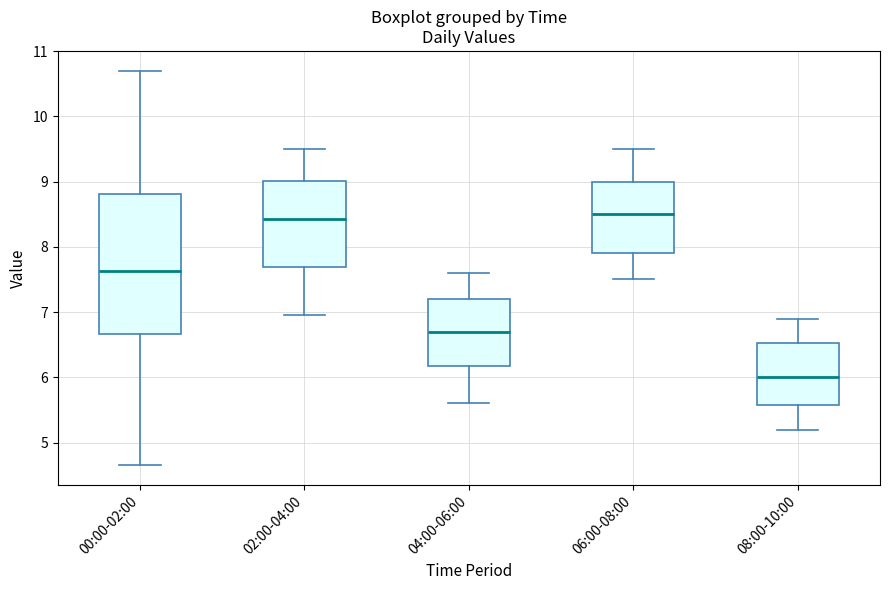

Reading left to right, read every box against the y-axis: the position of its median line, the range the box covers, and the ends of its whiskers. The values are not printed on the chart, so give them approximately, as read against the axis.

00:00-02:00: median 7.6, box 6.7 to 8.8, whiskers 4.7 to 10.7
02:00-04:00: median 8.4, box 7.7 to 9.0, whiskers 7.0 to 9.5
04:00-06:00: median 6.7, box 6.2 to 7.2, whiskers 5.6 to 7.6
06:00-08:00: median 8.5, box 7.9 to 9.0, whiskers 7.5 to 9.5
08:00-10:00: median 6.0, box 5.6 to 6.5, whiskers 5.2 to 6.9